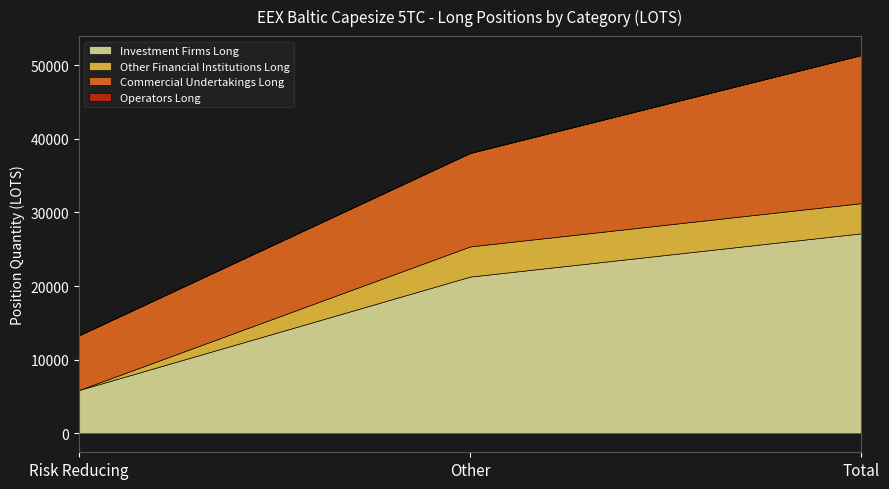

Which category has the highest value across all series?

Total